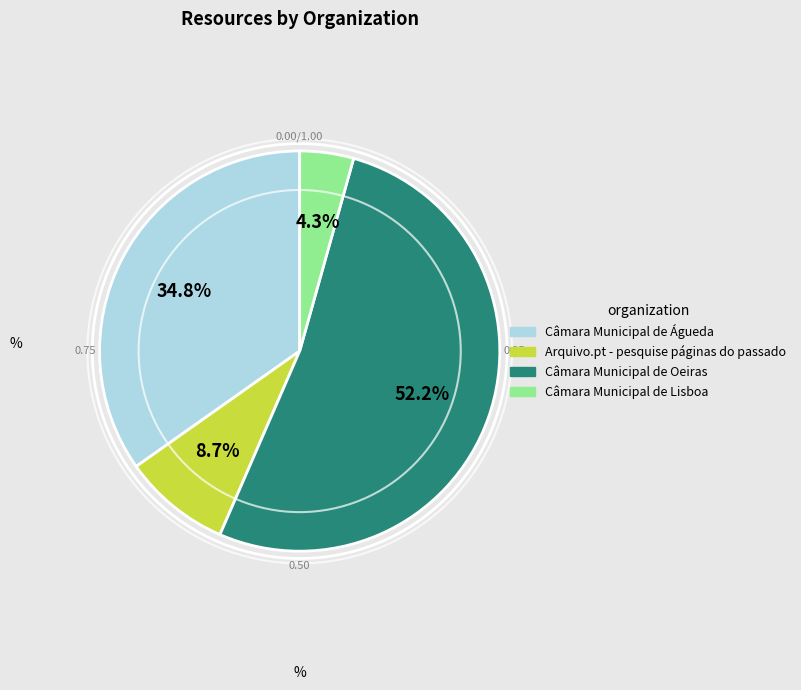

Which has a higher value, Câmara Municipal de Lisboa or Câmara Municipal de Águeda?

Câmara Municipal de Águeda